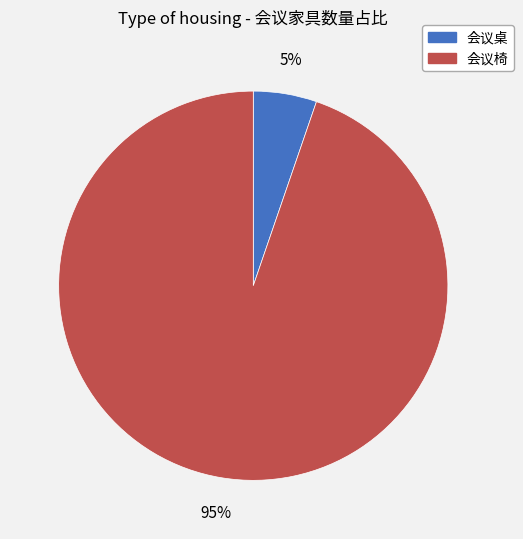

How many slices are in this pie chart?

2